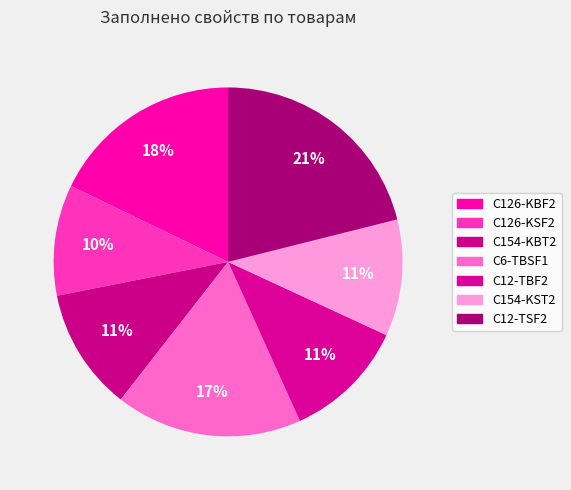

Count the number of slices in the pie.

7